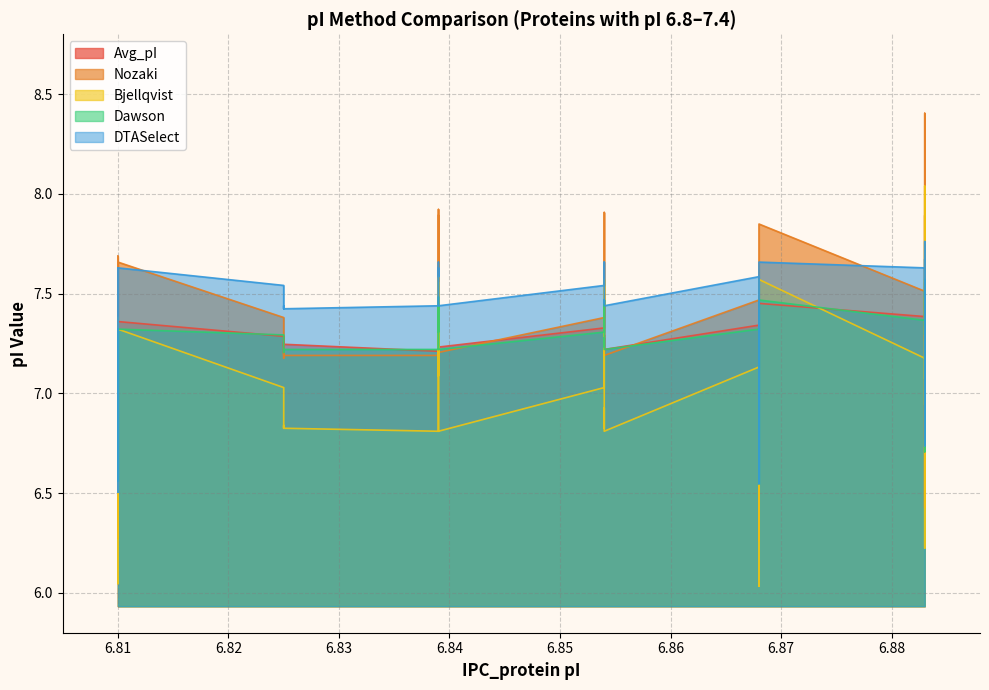

What are all the series names shown in the legend?

Avg_pI, Nozaki, Bjellqvist, Dawson, DTASelect